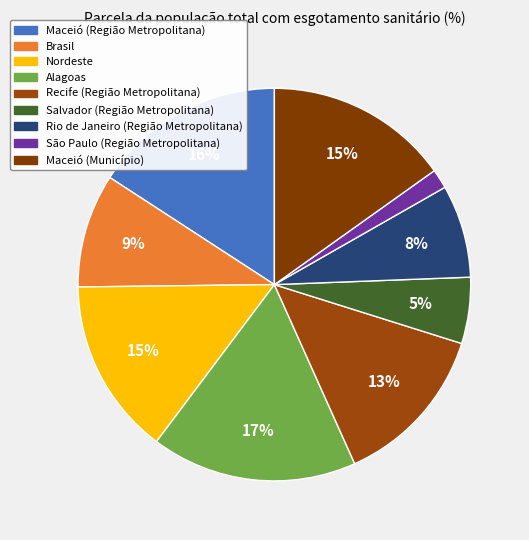

The Rio de Janeiro (Região Metropolitana) slice represents 1% of the pie. True or false?

False